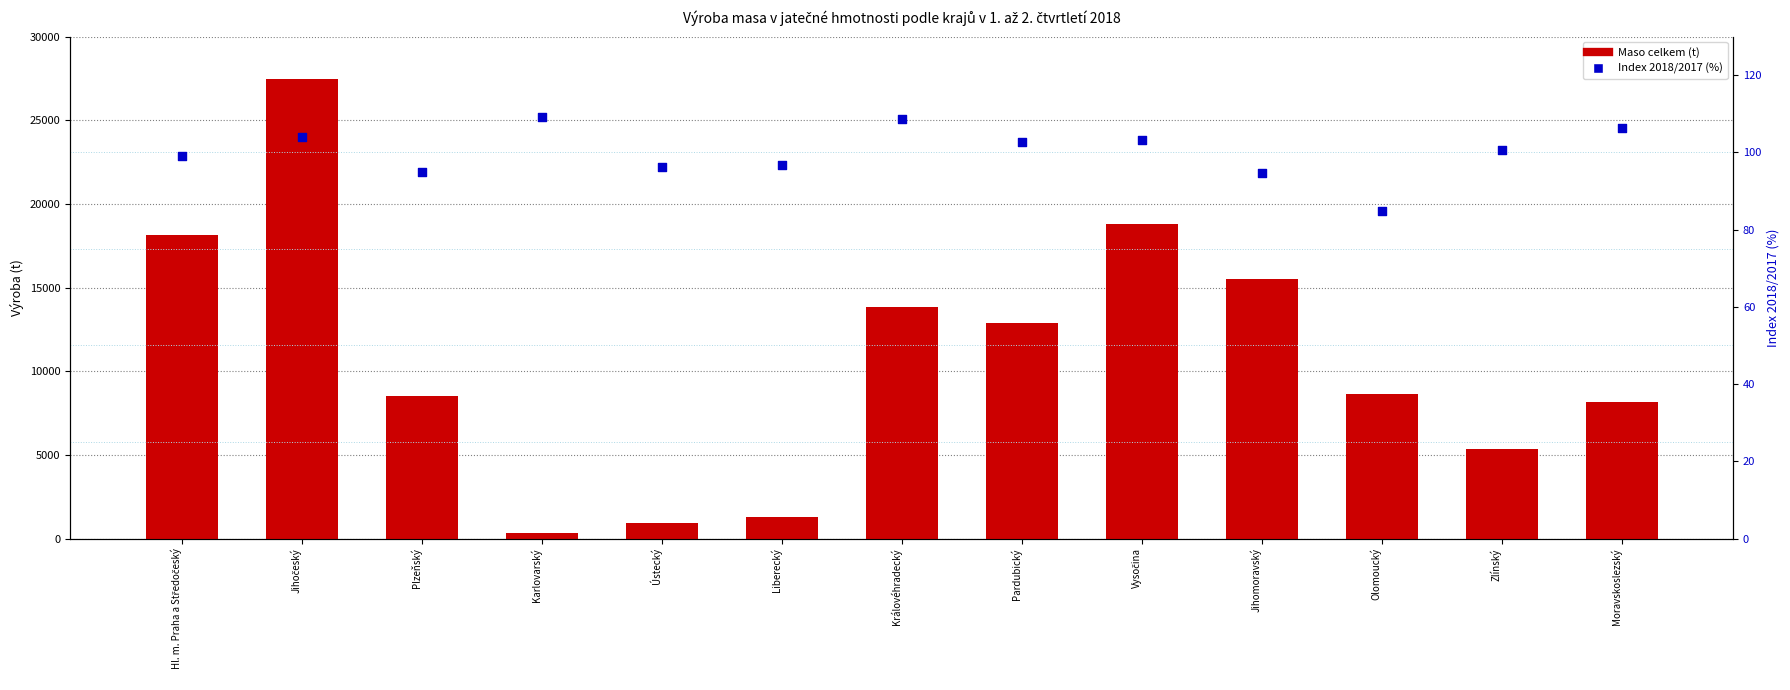

At how many categories does at least one series exceed 1937?

10